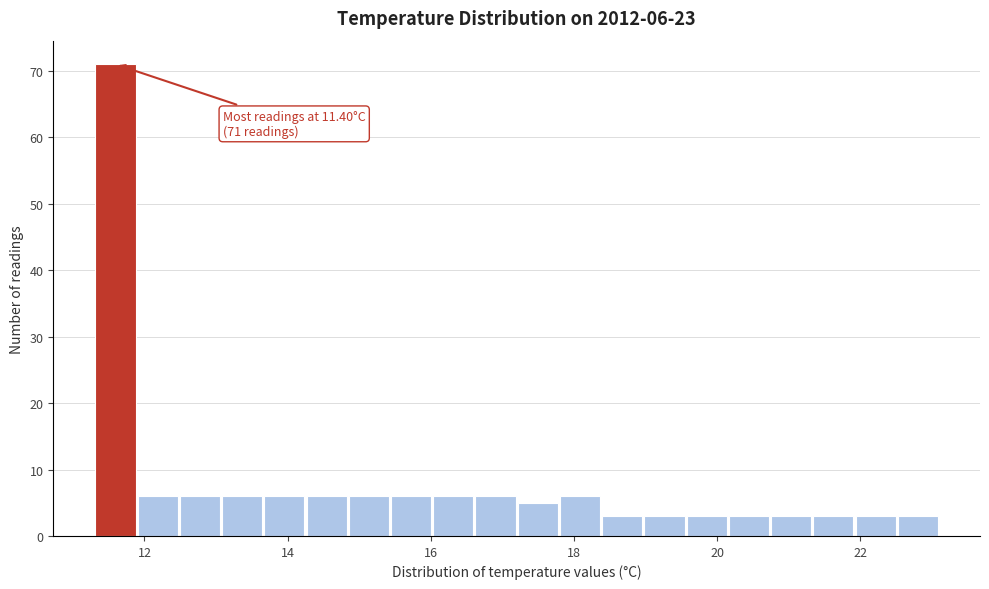

Read against the x-axis, roughly where is the centre of the tallest bar?

11.6